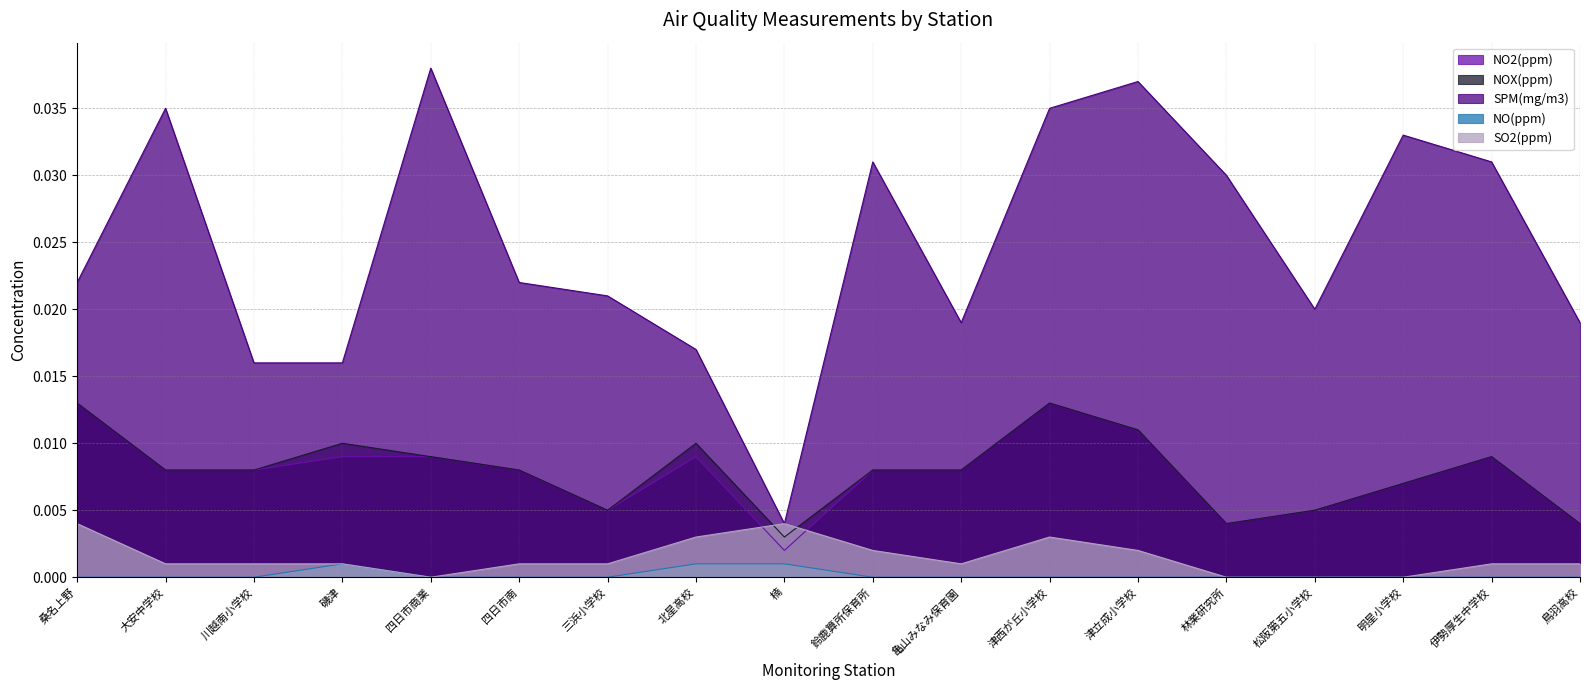

True or false: SPM(mg/m3) and SO2(ppm) cross at least once.

False